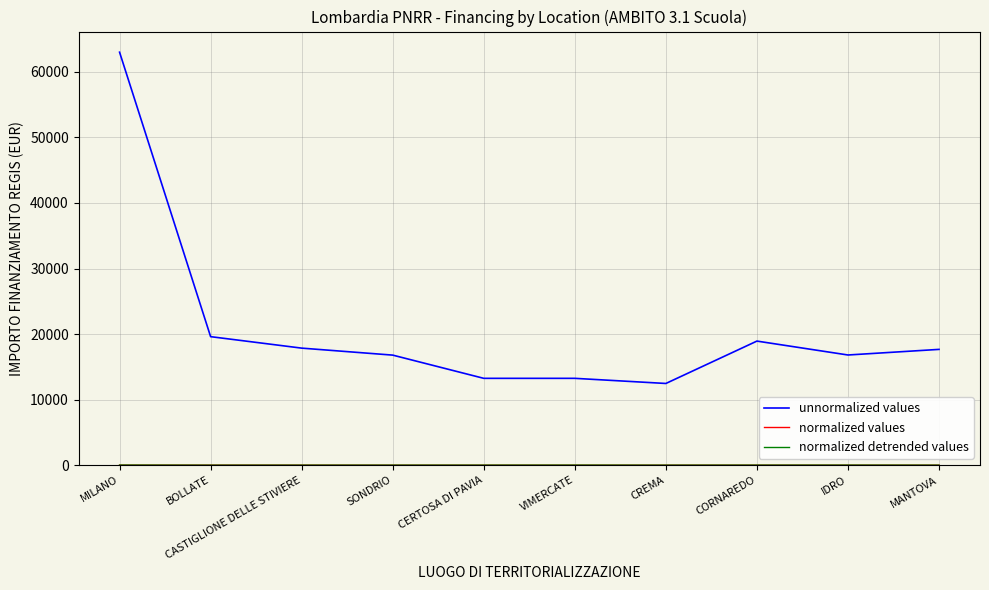

What is the maximum value shown in the chart?

62996.3